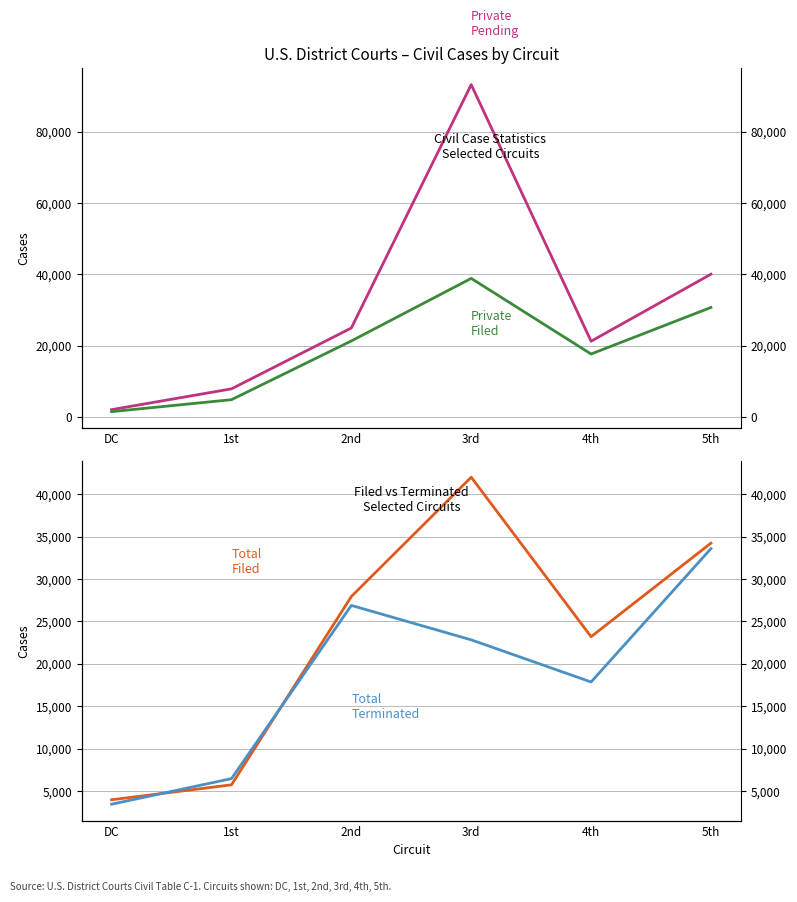

Does the chart display data point markers on the line(s)?

No